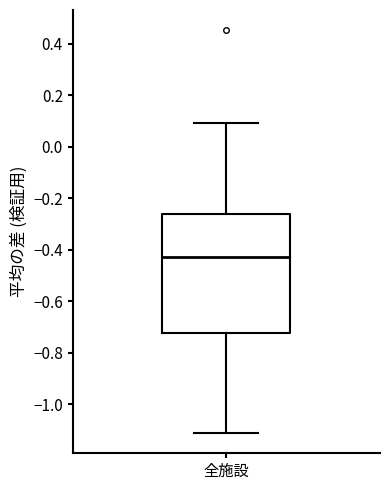

Read this box plot against the y-axis: the position of the median line, the range covered by the box, and the ends of both whiskers. The values are not printed on the chart, so give them approximately, as read against the axis.

median -0.42, box -0.72 to -0.26, whiskers -1.12 to 0.10